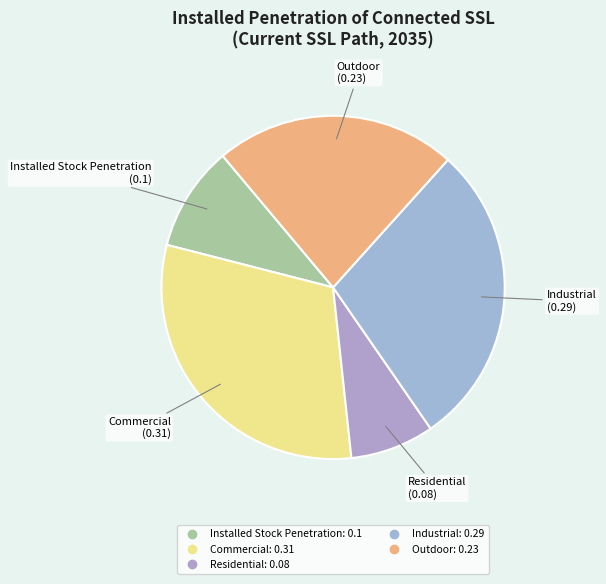

Do Outdoor and Residential together represent more than half of the pie?

No